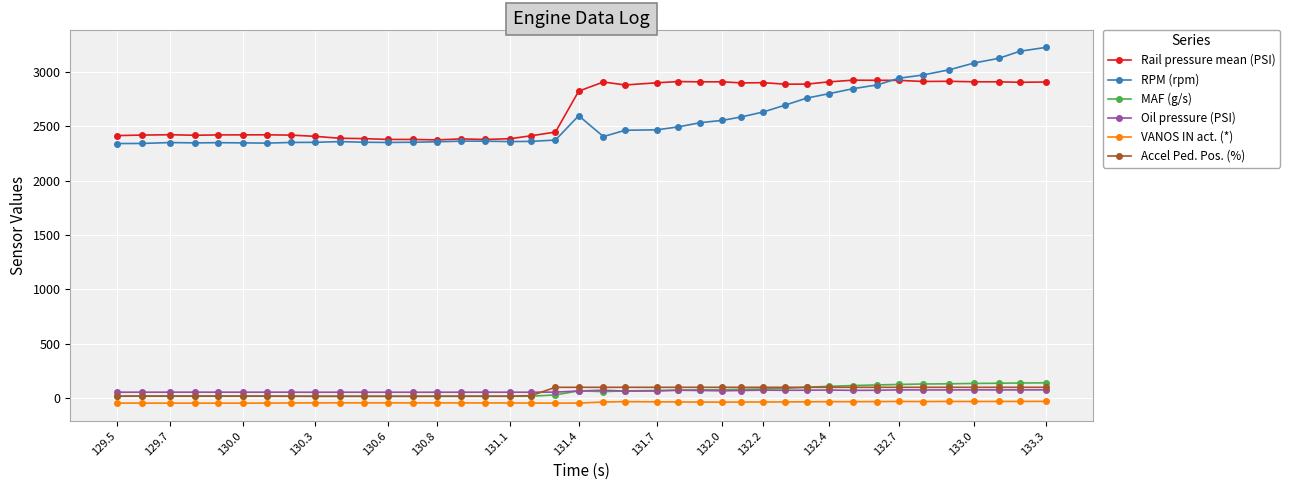

Does the chart display data point markers on the line(s)?

Yes